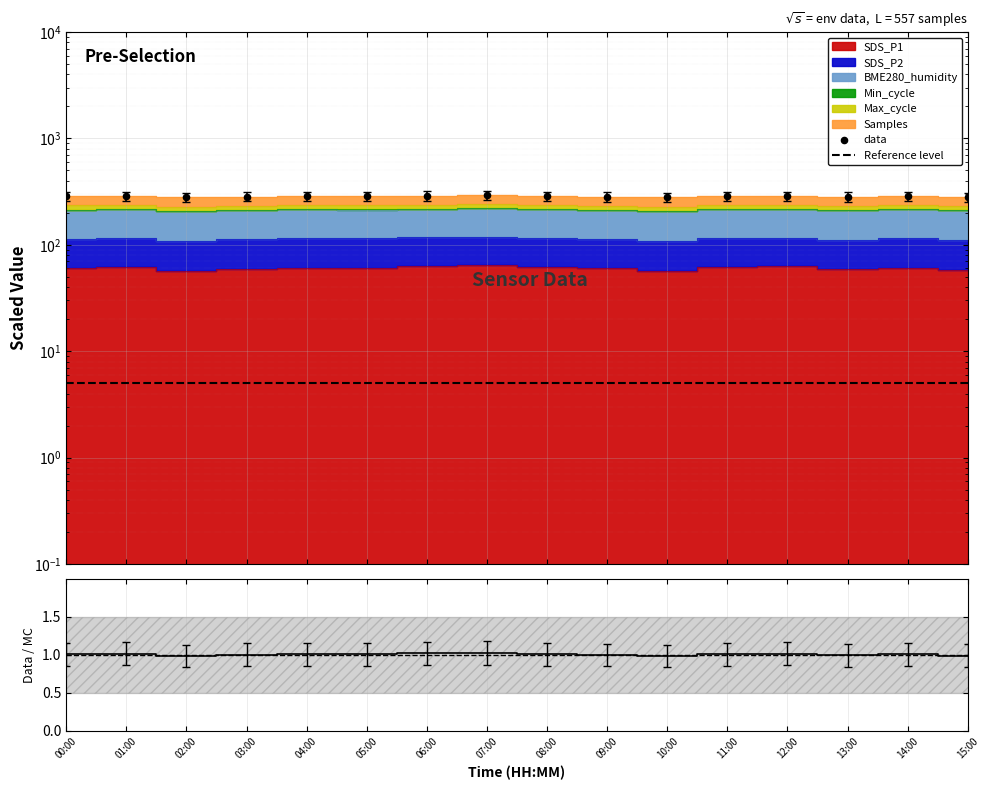

At which category is the sum across all series the highest?

07:00